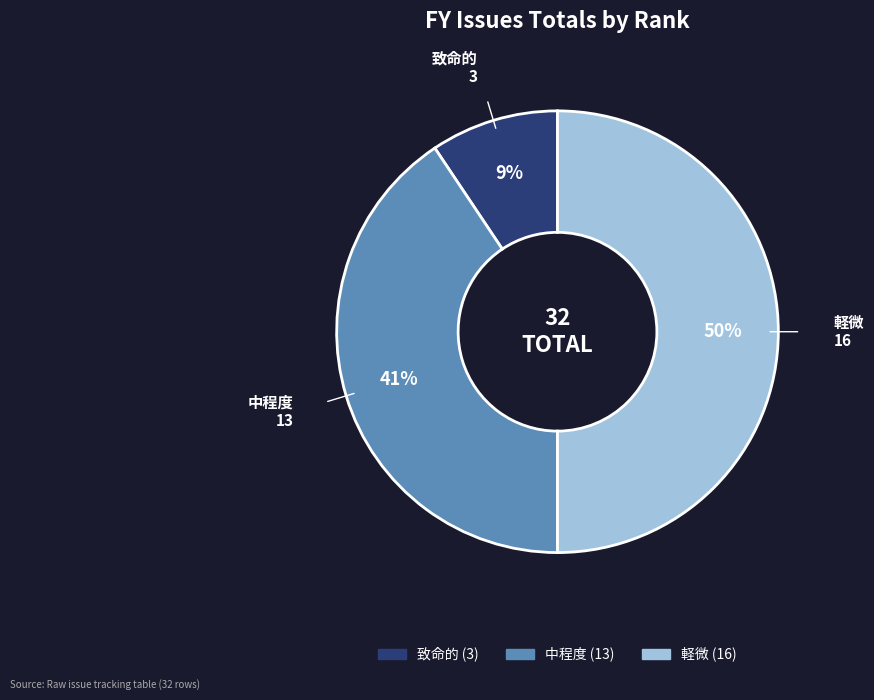

To the nearest percent, what is the average slice percentage?

33%